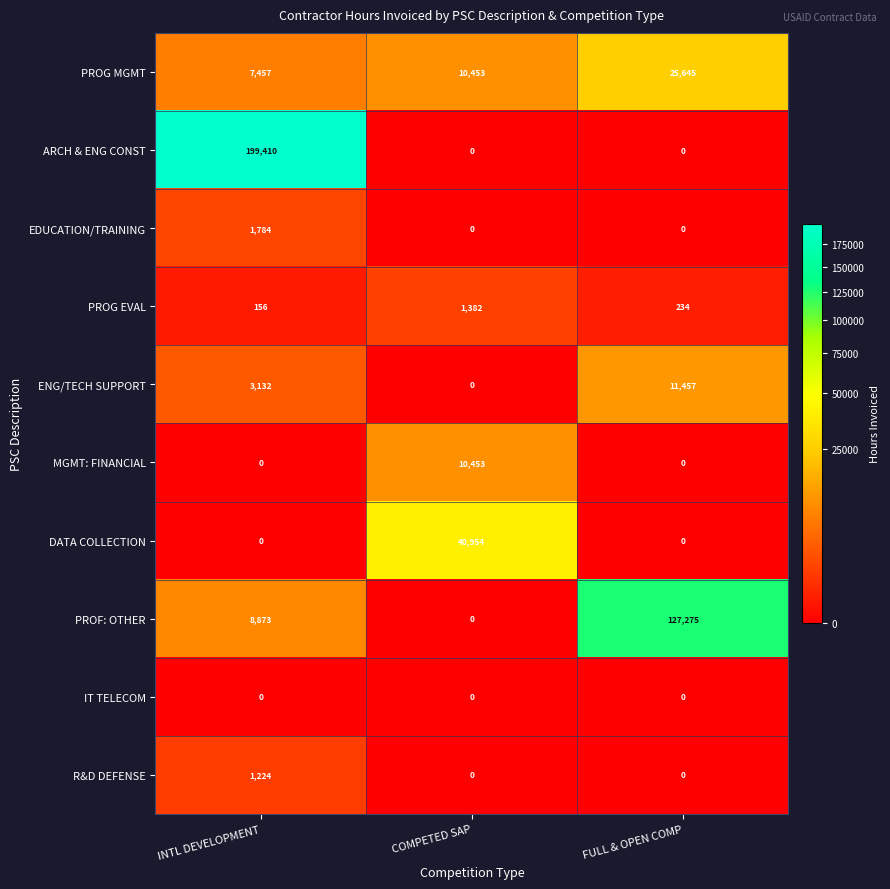

Reading right to left, what are all the values shown in this chart?

PROG MGMT: 25645	10453	7457
ARCH & ENG CONST: 0	0	199410
EDUCATION/TRAINING: 0	0	1784
PROG EVAL: 234	1382	156
ENG/TECH SUPPORT: 11457	0	3132
MGMT: FINANCIAL: 0	10453	0
DATA COLLECTION: 0	40954	0
PROF: OTHER: 127275	0	8873
IT TELECOM: 0	0	0
R&D DEFENSE: 0	0	1224